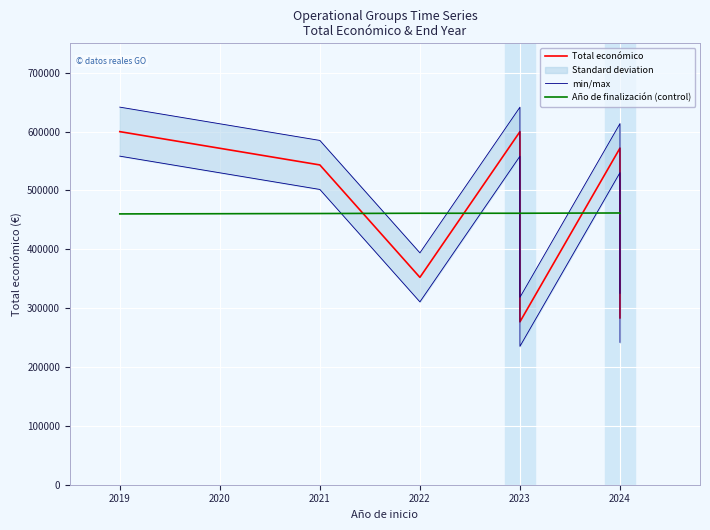

True or false: min/max has more than 2 points higher than both neighbors.

False